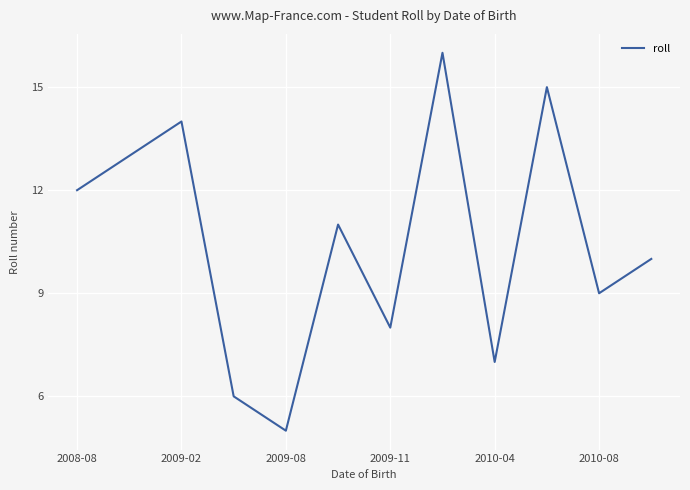

What is the difference between the maximum and minimum values?

11